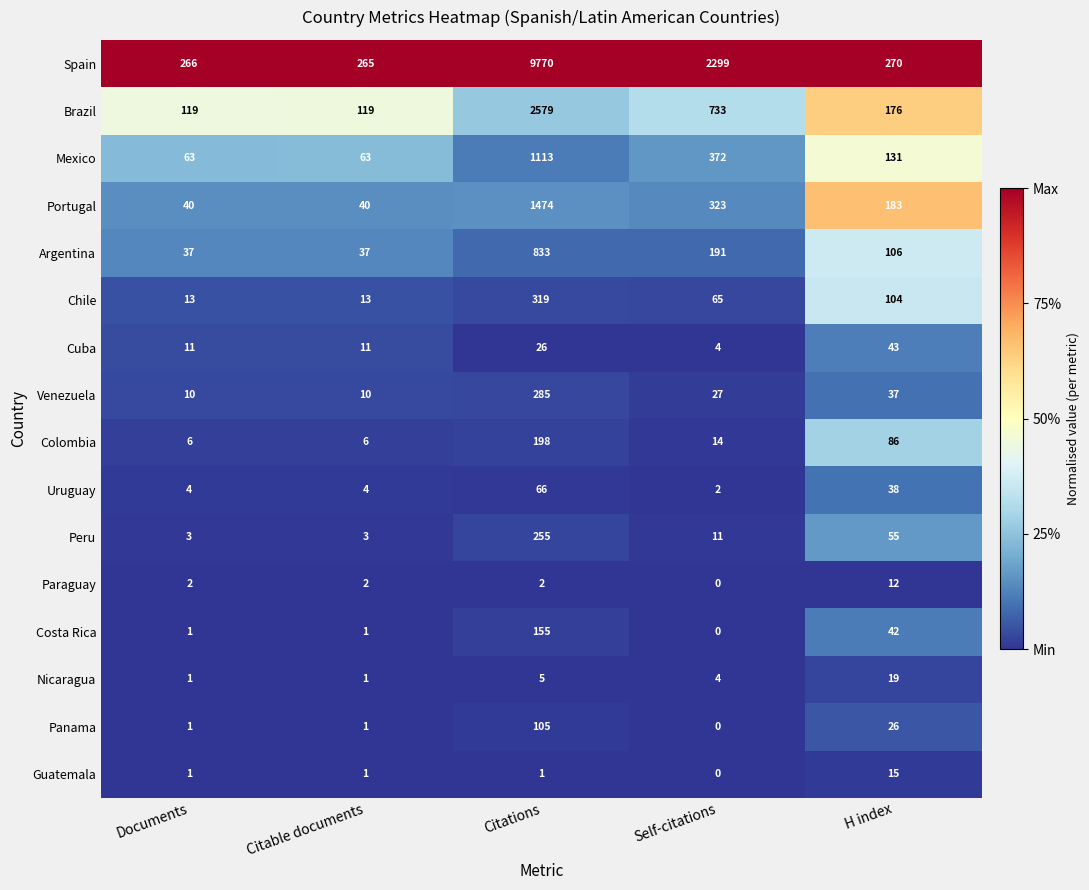

At how many categories does at least one series exceed 0?

5